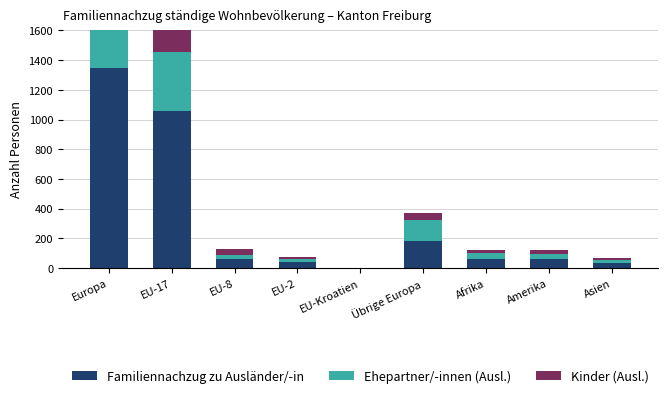

Count the number of data series in this chart.

3